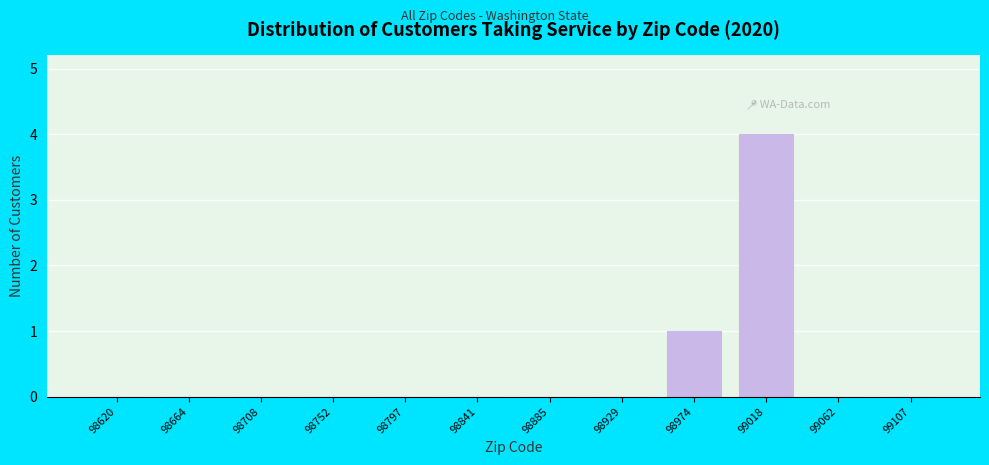

Reading right to left, what are all the values shown in this chart?

99107=0	99062=0	99018=4	98974=1	98929=0	98885=0	98841=0	98797=0	98752=0	98708=0	98664=0	98620=0